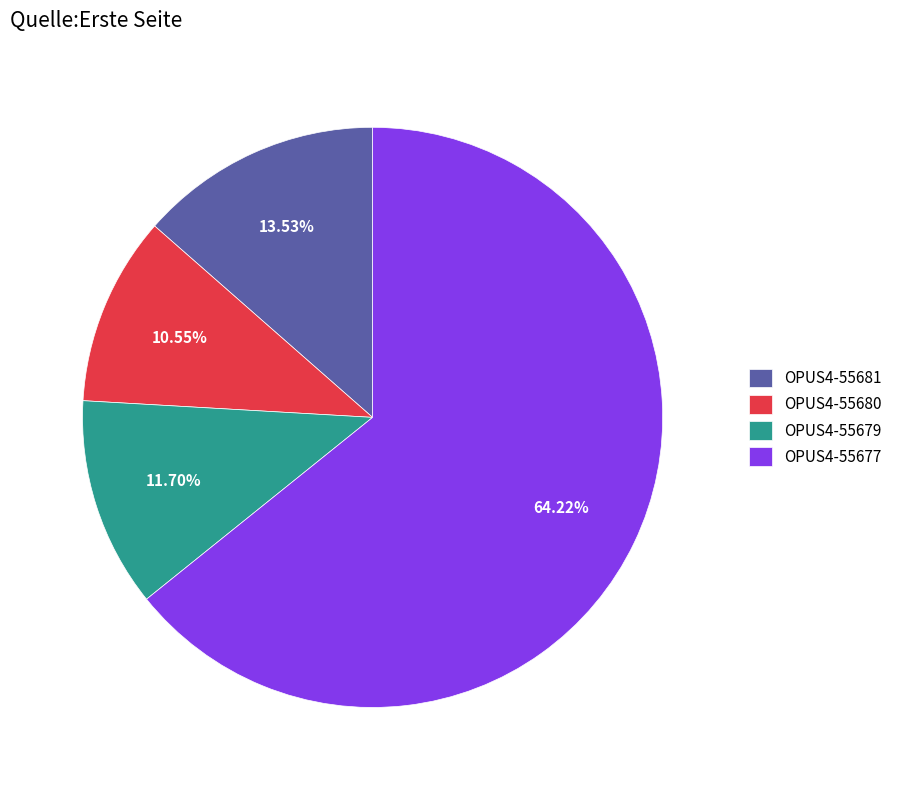

Count the number of slices in the pie.

4